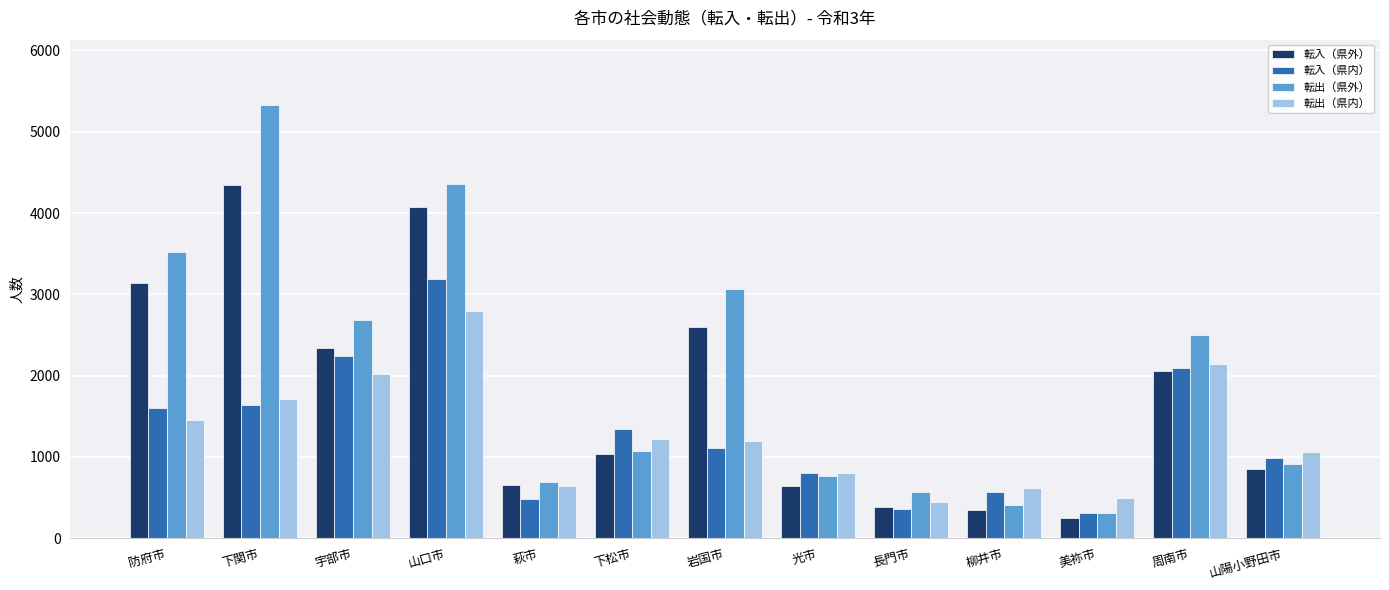

At how many categories does at least one series exceed 2341?

6